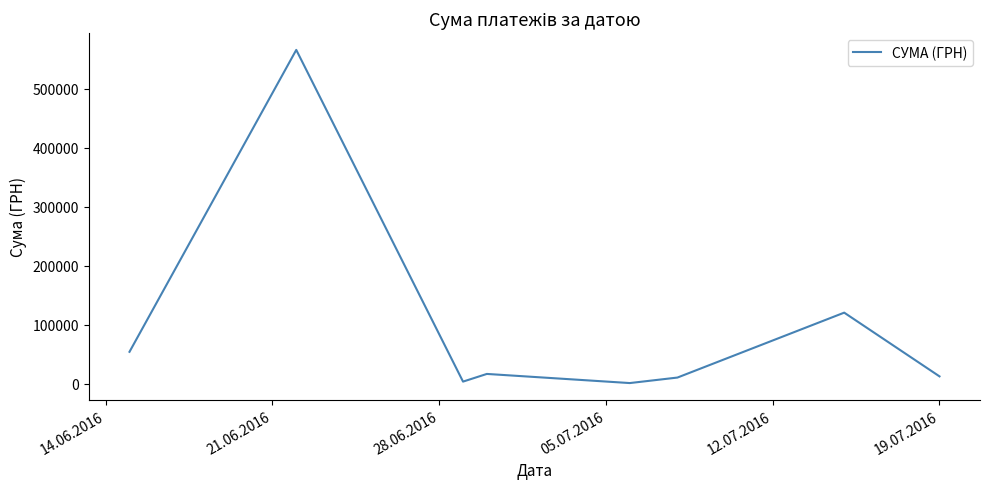

What is the sum of all values?

783013.3